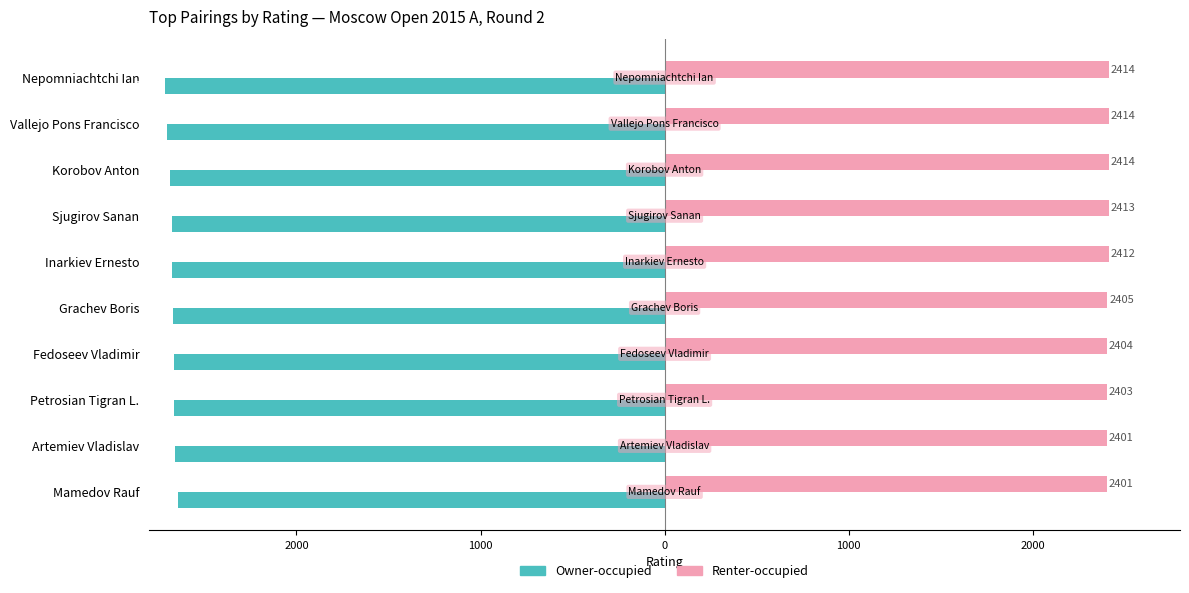

Which series has the largest range (max minus min)?

Owner-occupied